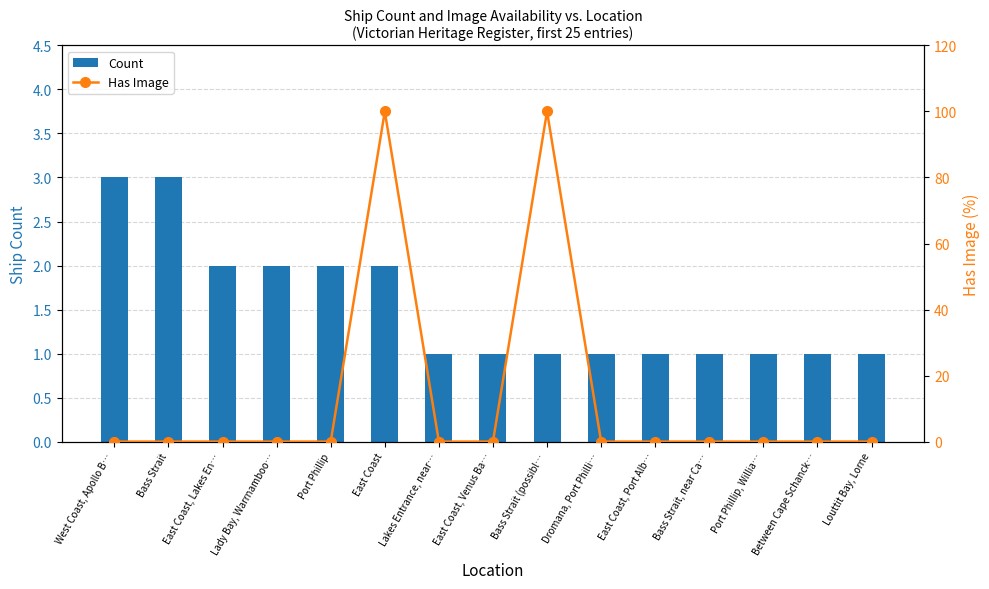

At which label does Has Image reach its minimum?

West Coast, Apollo B…